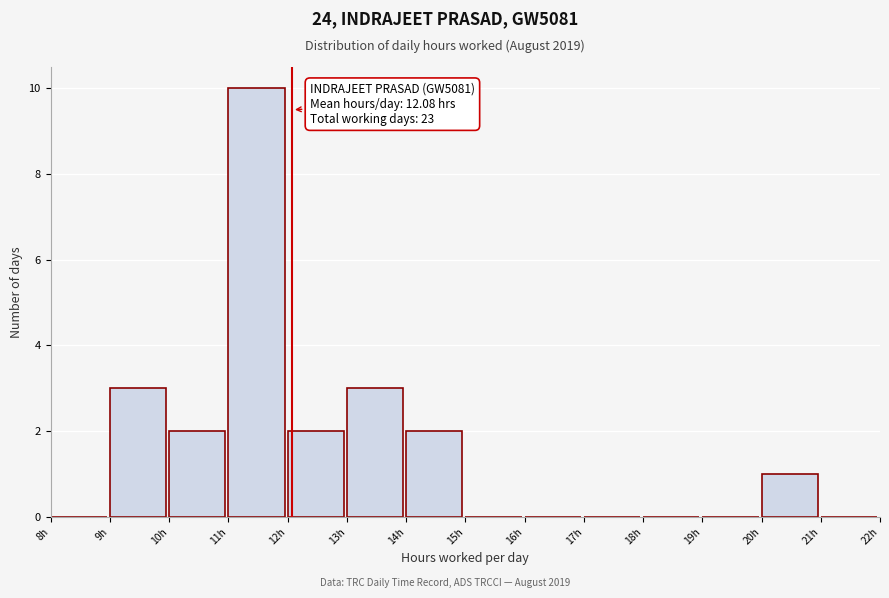

Over which range of the x-axis is the bar tallest?

11 to 12